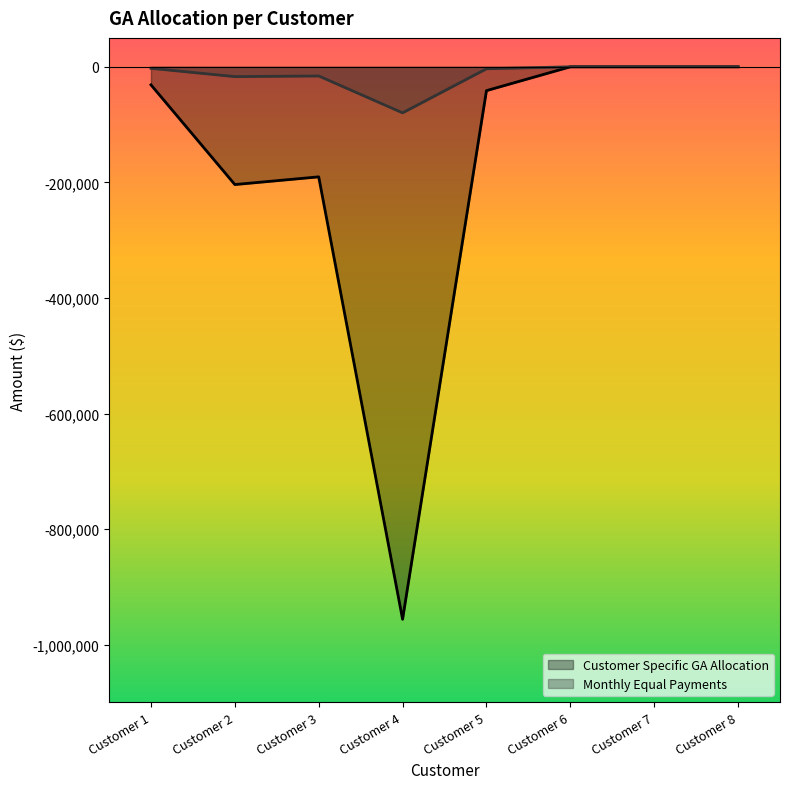

At which category is the sum across all series the highest?

Customer 6